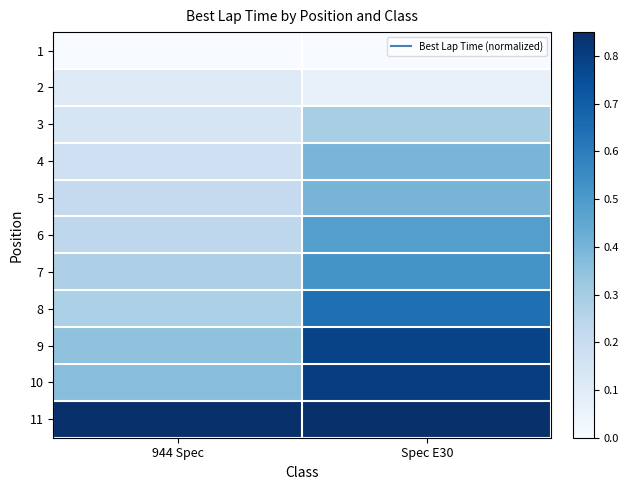

Which series has the largest range (max minus min)?

9